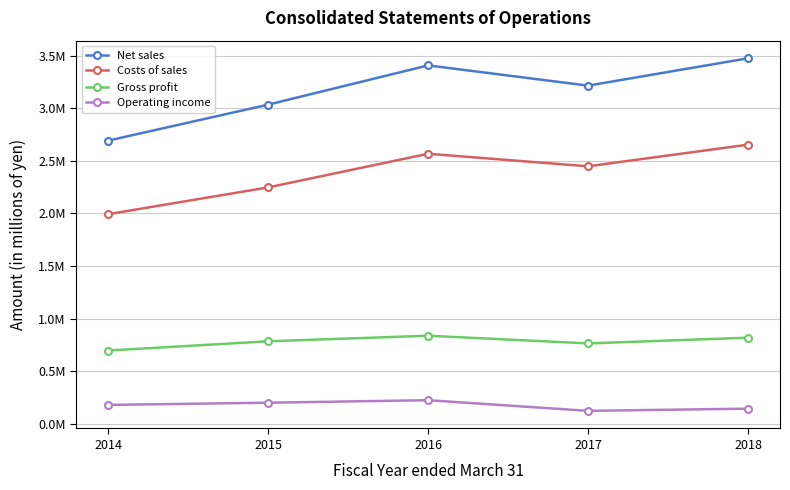

How many Gross profit values are between 766179 and 820424?

3